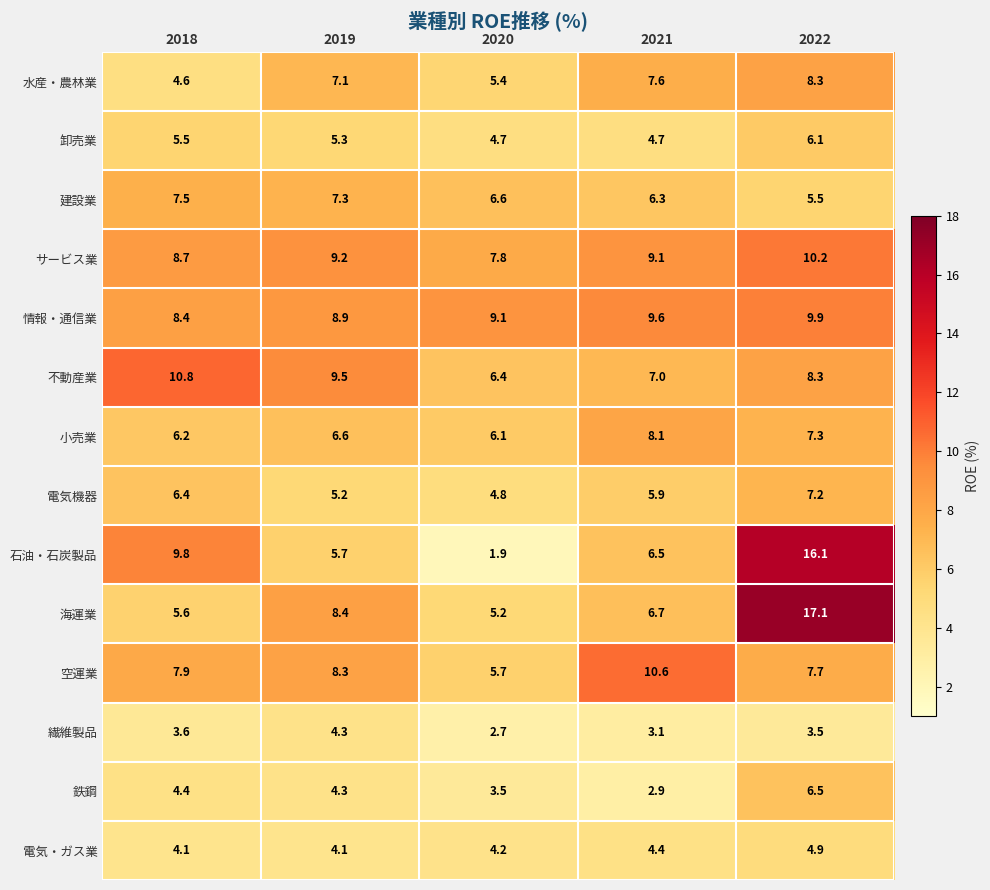

What is the difference between the highest and lowest values at 2019?

5.4